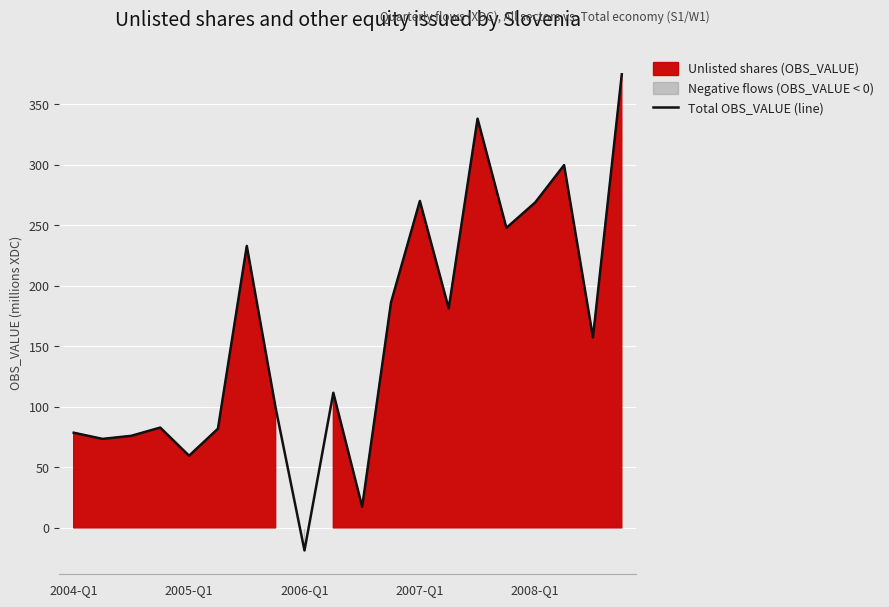

What is the sum of the values at 11 and 17?

485.8